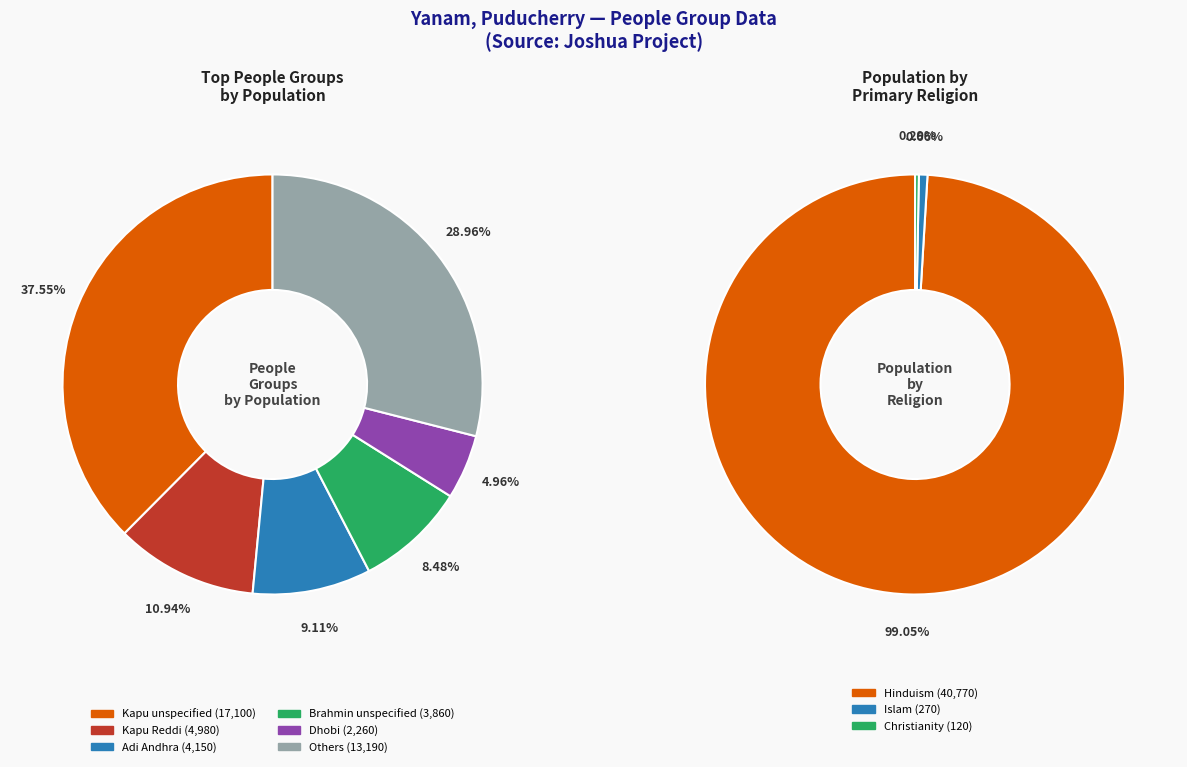

Does any single category account for the majority?

No